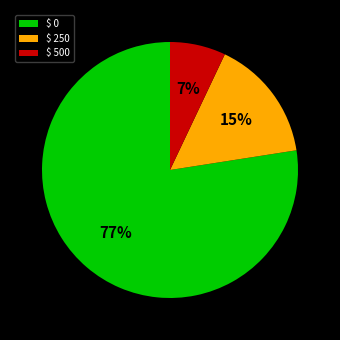

The $ 250 slice represents 24% of the pie. True or false?

False